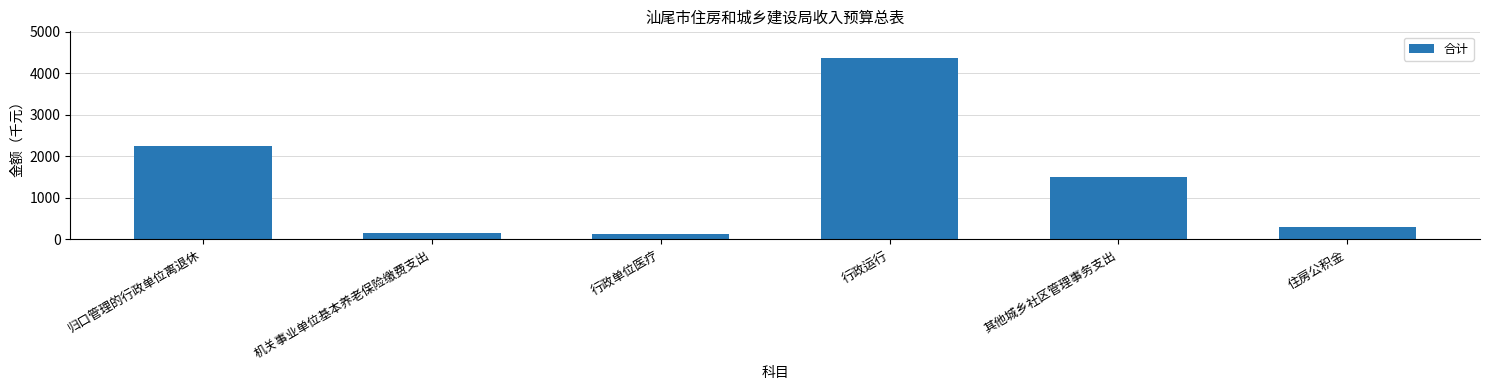

What is the label of the 3rd bar from the left?

行政单位医疗